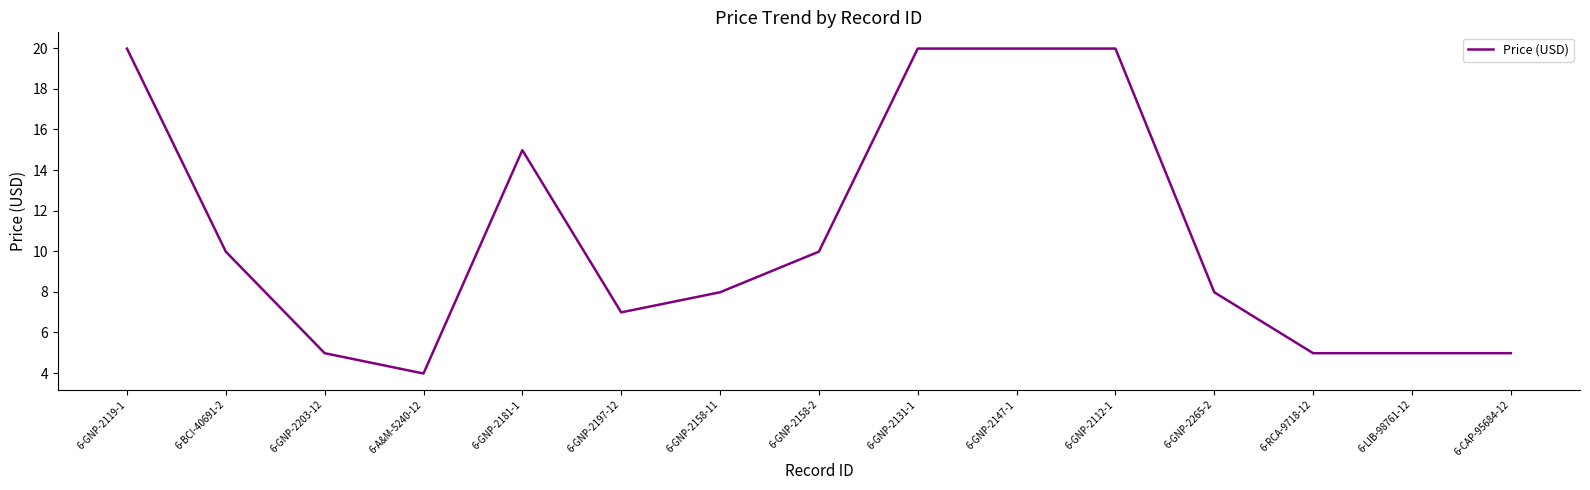

What is the greatest value displayed?

20.0